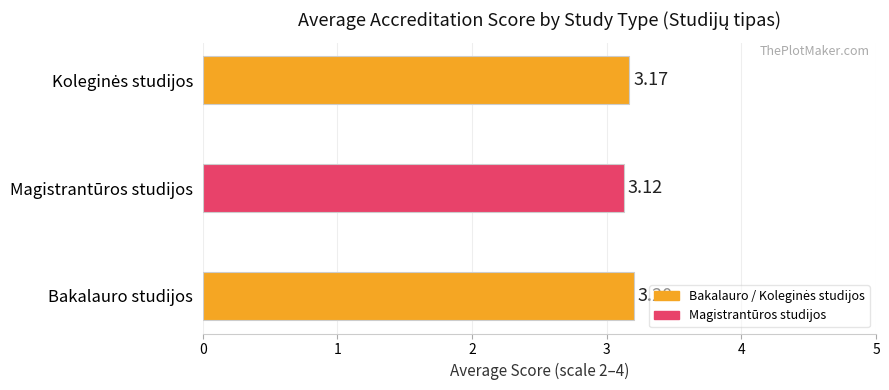

Between Bakalauro studijos and Magistrantūros studijos, which is larger?

Bakalauro studijos